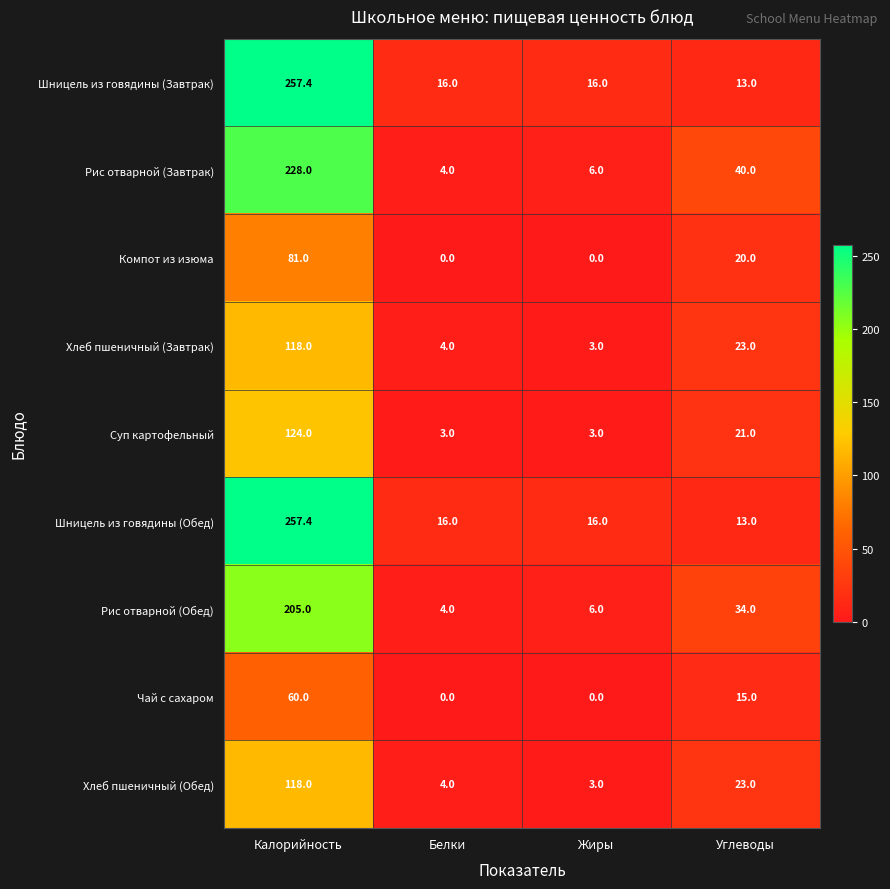

What is the highest value of the Хлеб пшеничный (Завтрак) series?

118.0